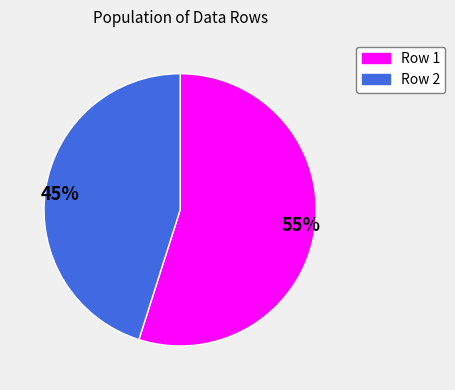

The Row 1 slice represents 55% of the pie. True or false?

True